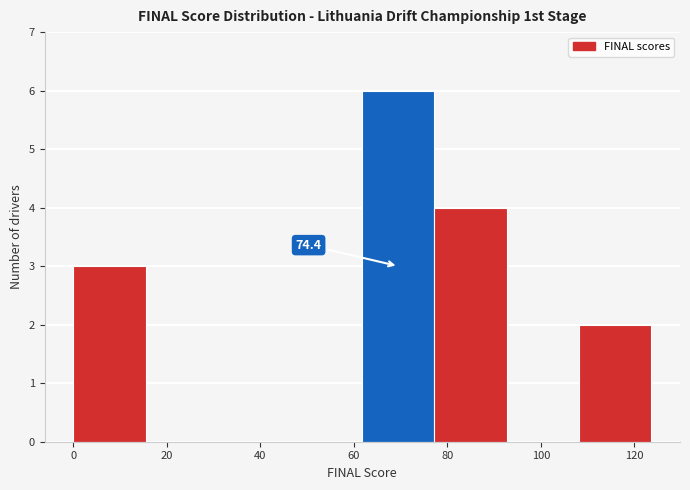

Which range on the x-axis has the tallest bar?

62 to 78